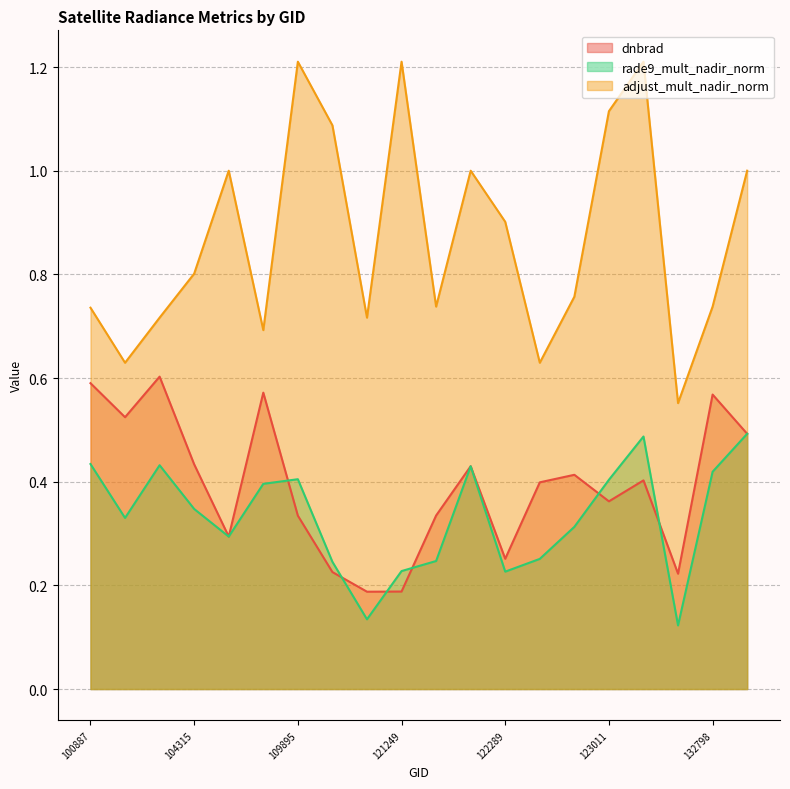

Where is the first local maximum for adjust_mult_nadir_norm?

104431